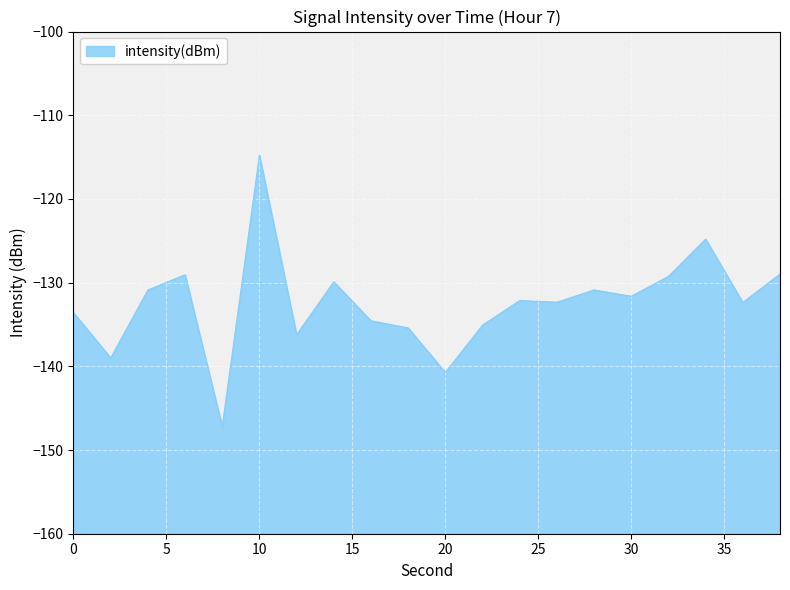

Reading right to left, transcribe all the data shown in this chart.

-129.0	-132.4	-124.8	-129.3	-131.6	-130.9	-132.3	-132.1	-135.1	-140.7	-135.4	-134.6	-129.9	-136.2	-114.8	-147.2	-129.1	-130.9	-139.0	-133.6